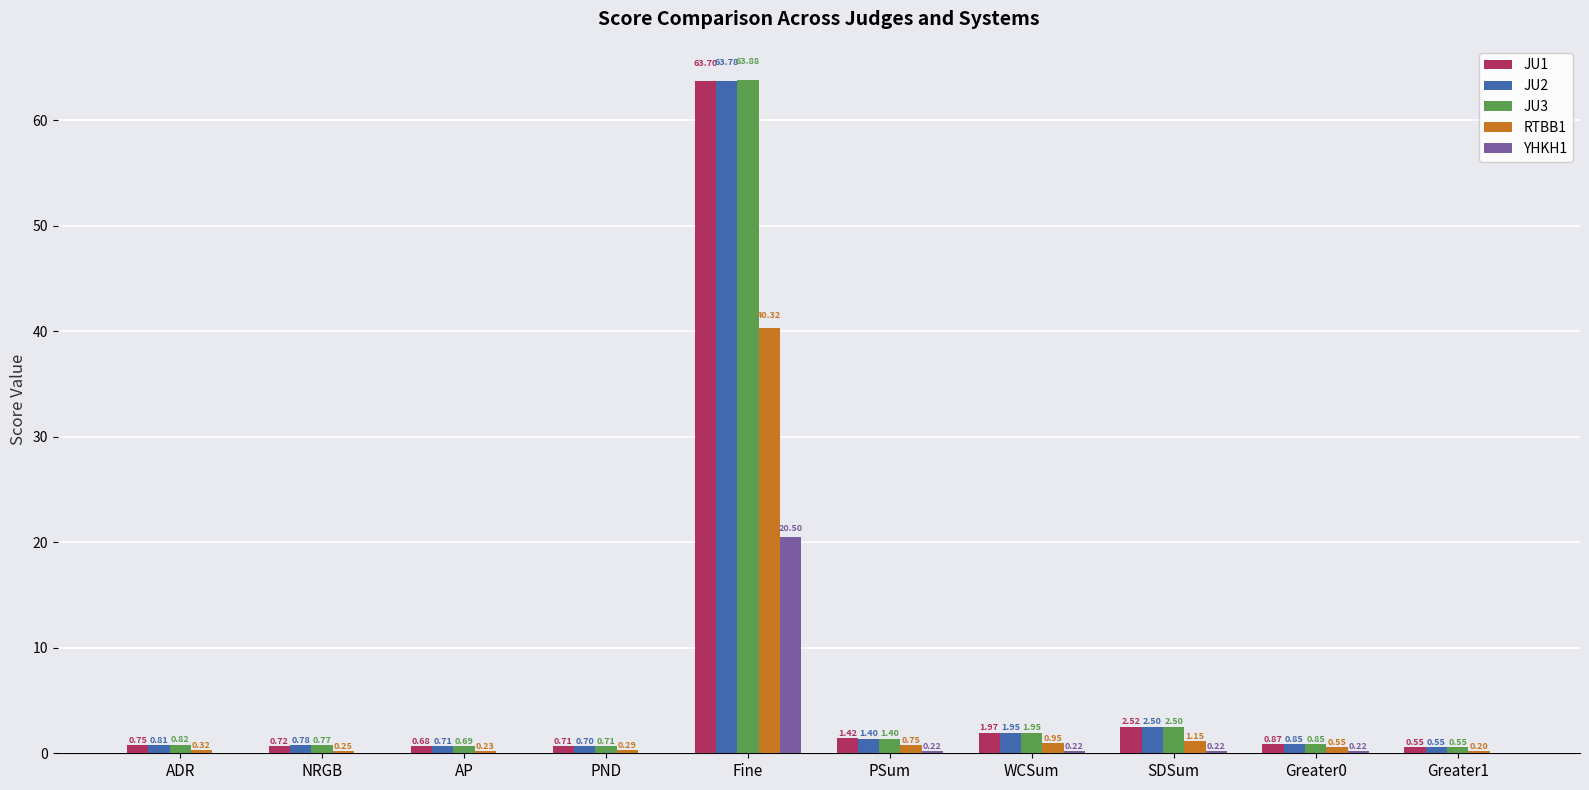

Which series changed the most between NRGB and AP?

JU3